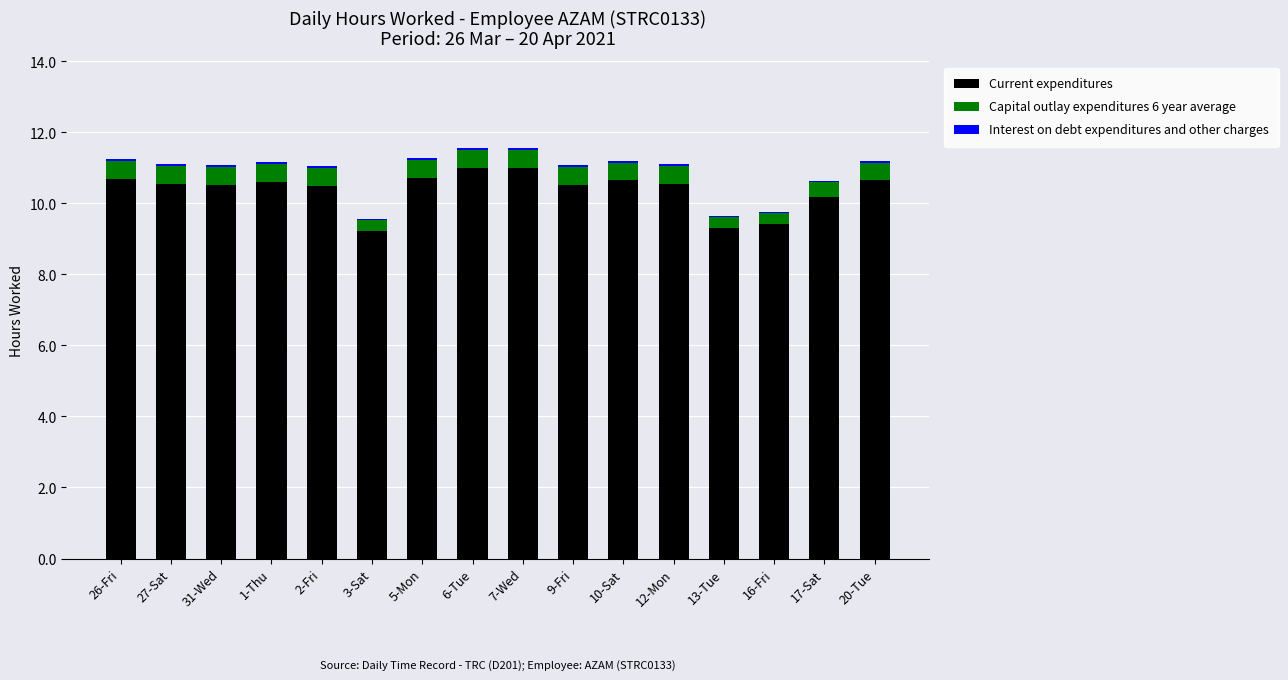

How many values in the Current expenditures series exceed 10?

13